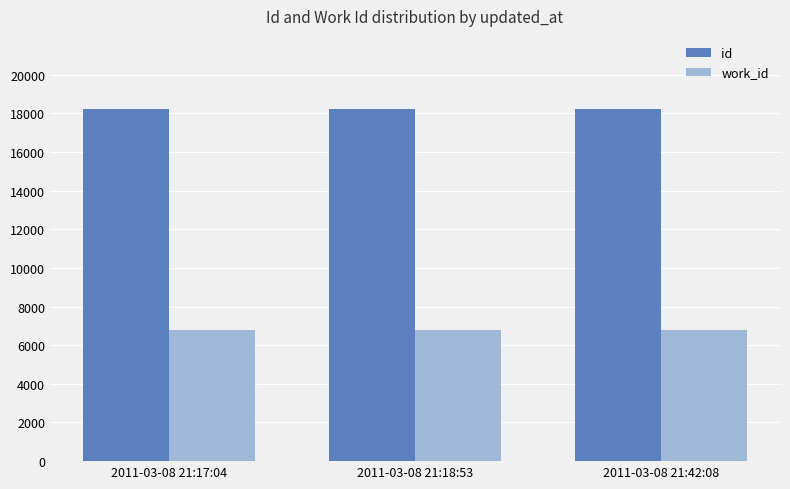

What position from the right is 2011-03-08 21:17:04?

3